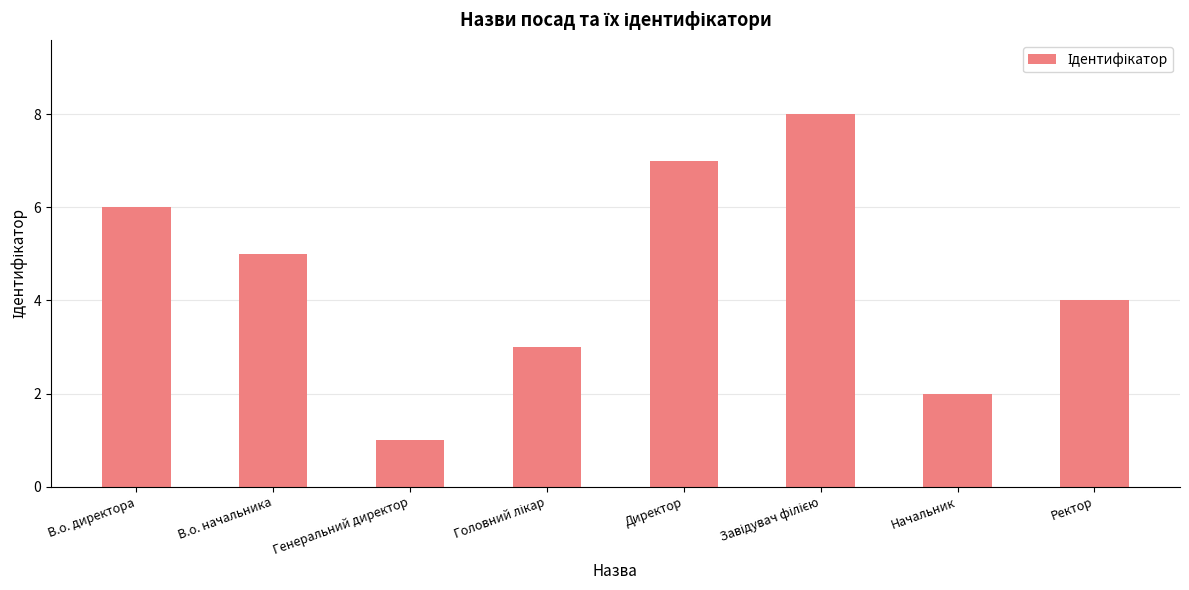

Does the chart contain any negative values?

No